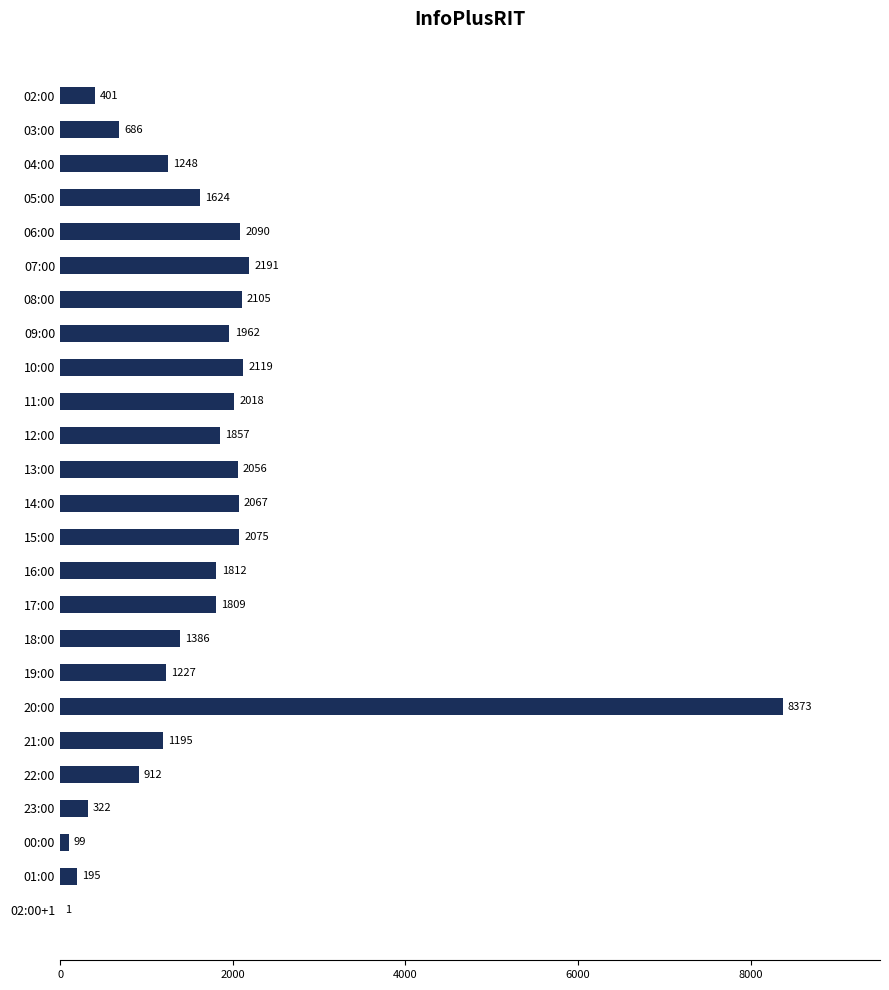

What is the ratio of the value at 22:00 to the value at 10:00?

0.4